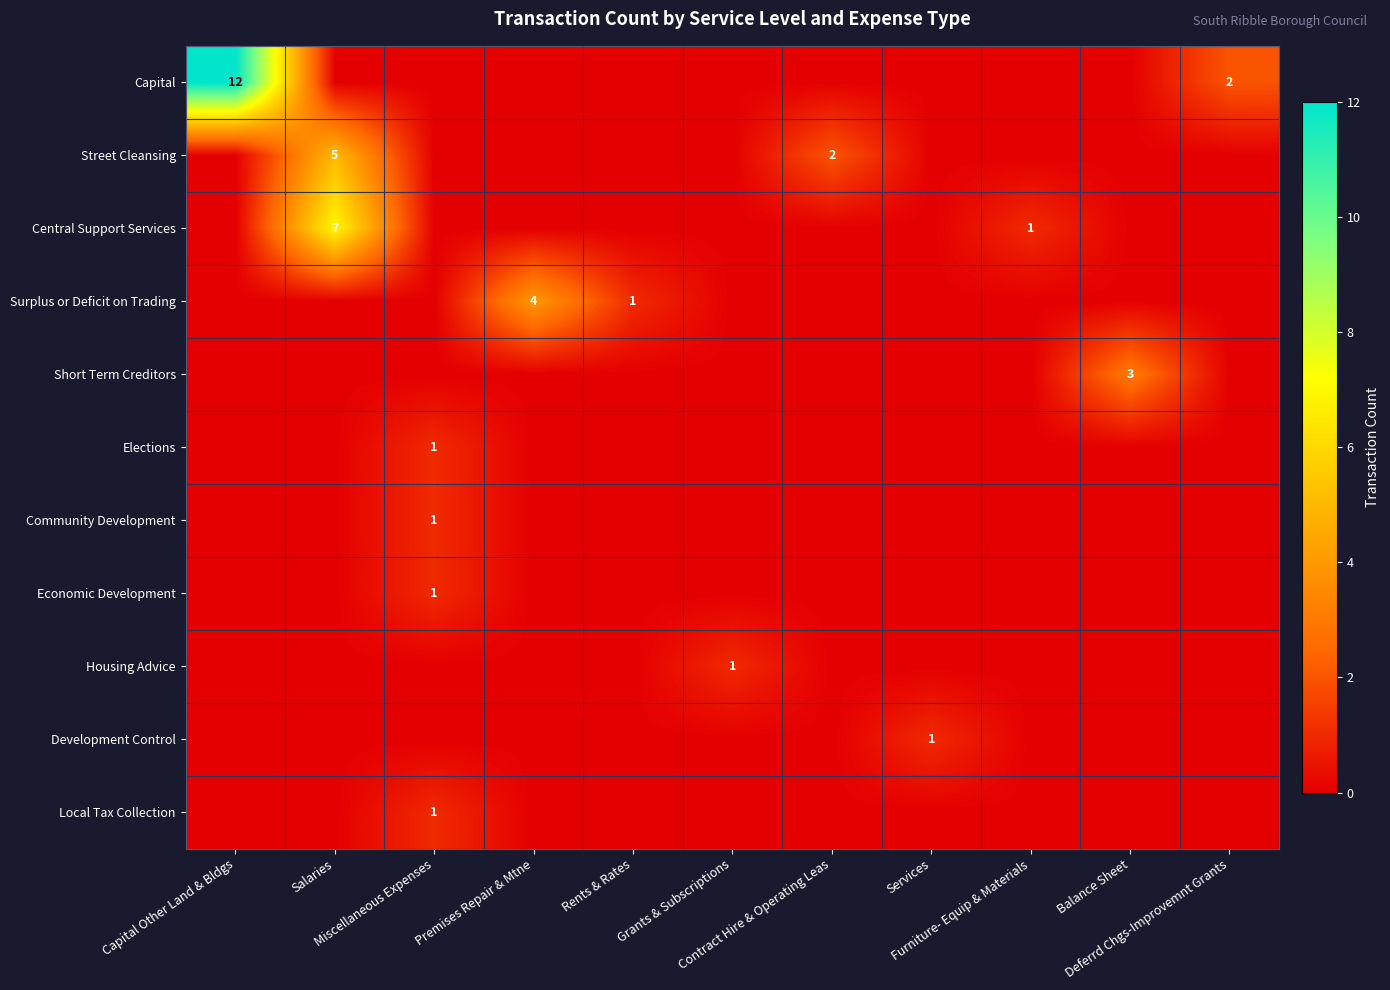

At Miscellaneous Expenses, list the series in order from largest to smallest.

Elections, Community Development, Economic Development, Local Tax Collection, Capital, Street Cleansing, Central Support Services, Surplus or Deficit on Trading, Short Term Creditors, Housing Advice, Development Control